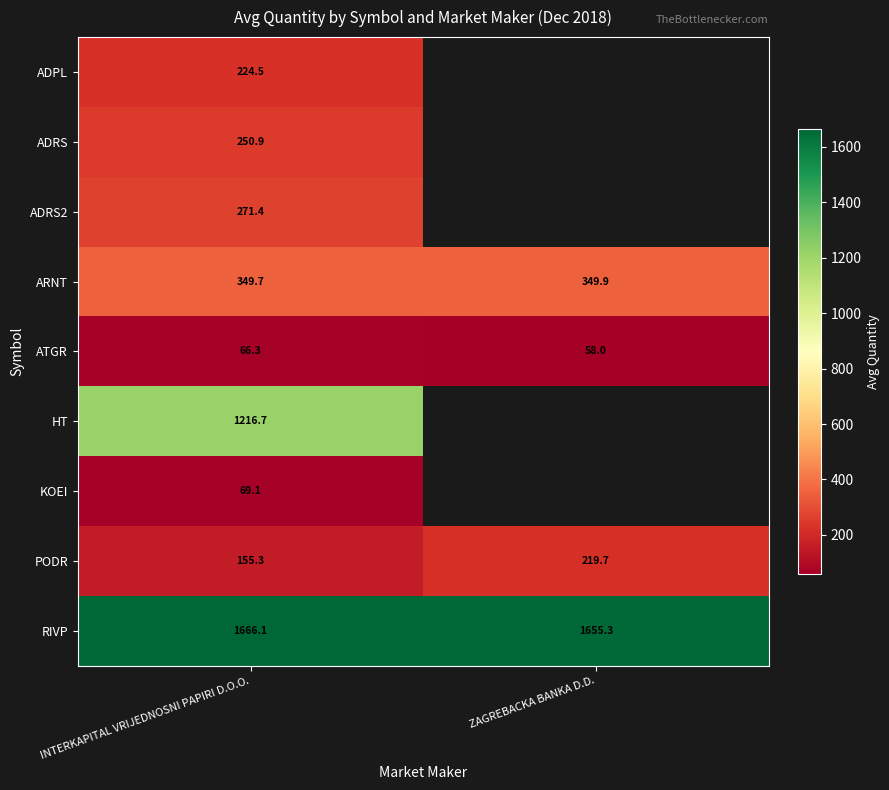

Is it true that ADRS equals 250.9 at INTERKAPITAL VRIJEDNOSNI PAPIRI D.O.O.?

True